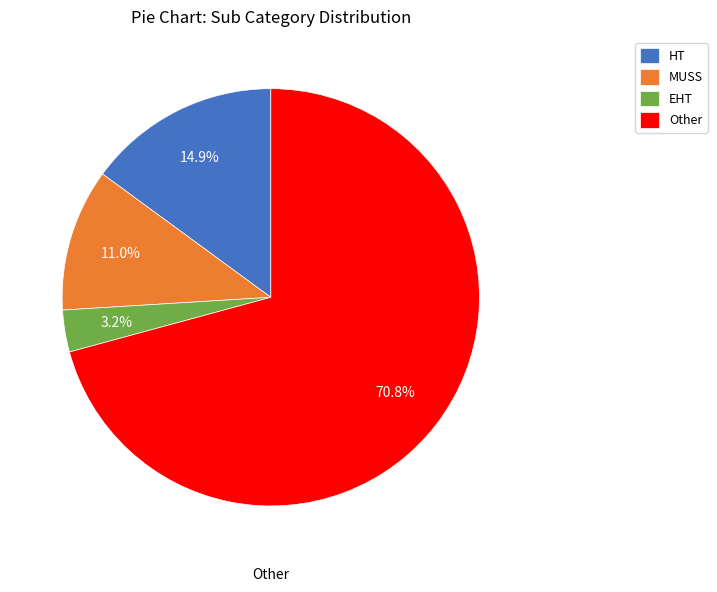

True or false: Other accounts for 76% of the total.

False